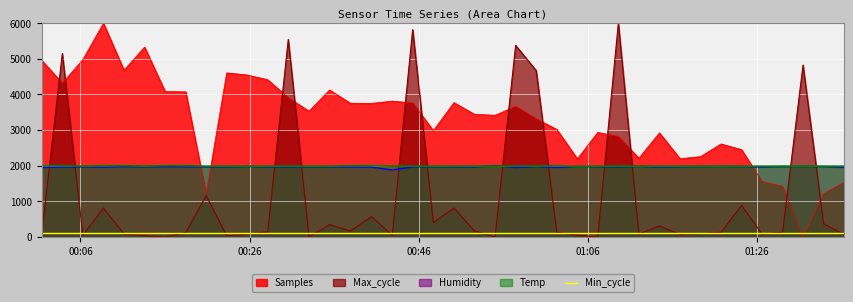

What is the difference between the maximum and minimum values in the Humidity series?

118.7